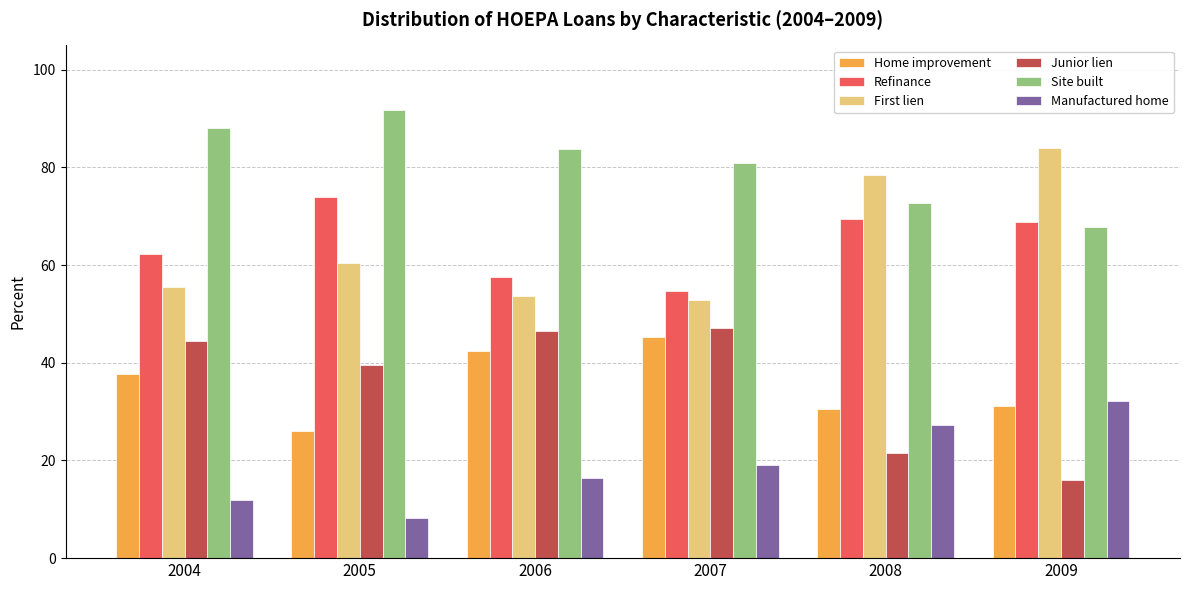

What is the total value across all series at 2004?

300.0